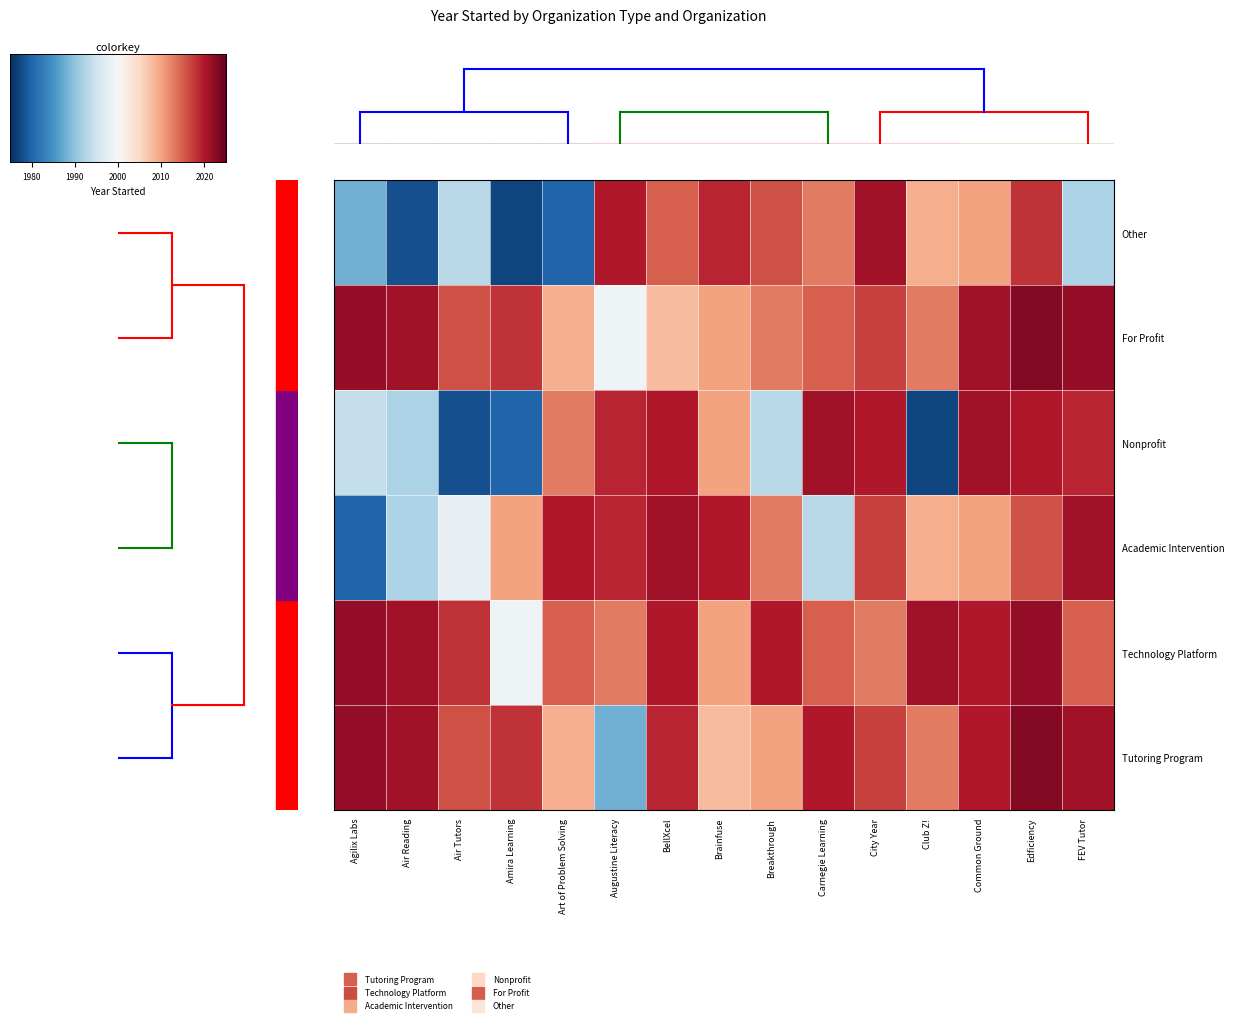

How many series are shown in this chart?

6